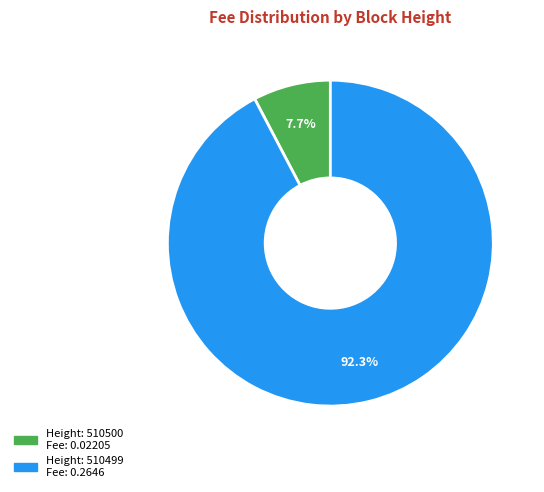

Is there a majority slice in this chart?

Yes